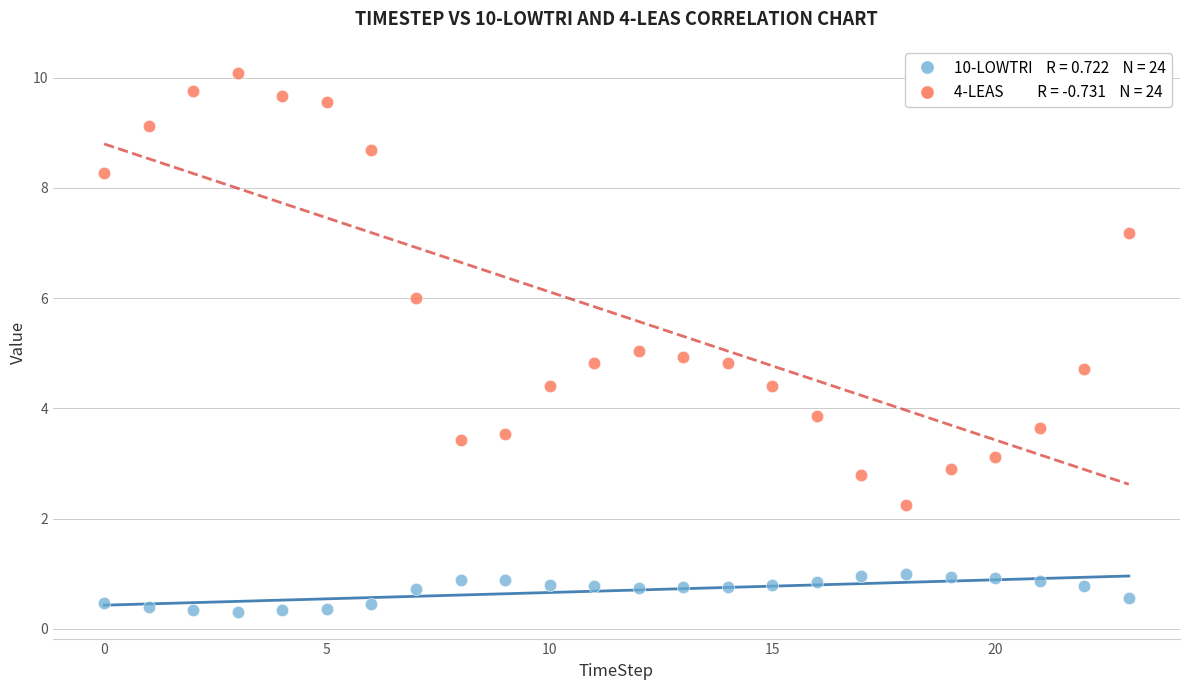

How many data points are displayed?

48